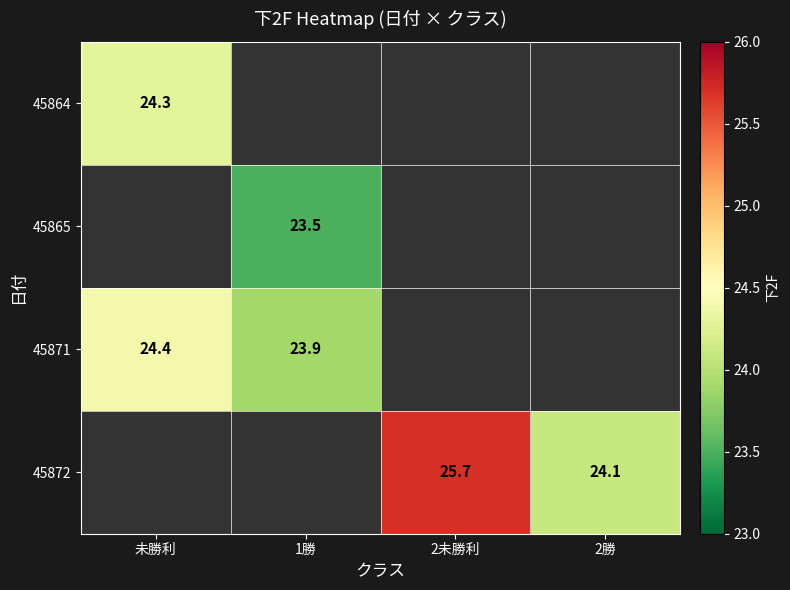

Is it true that 45864 equals 36.4 at 未勝利?

False